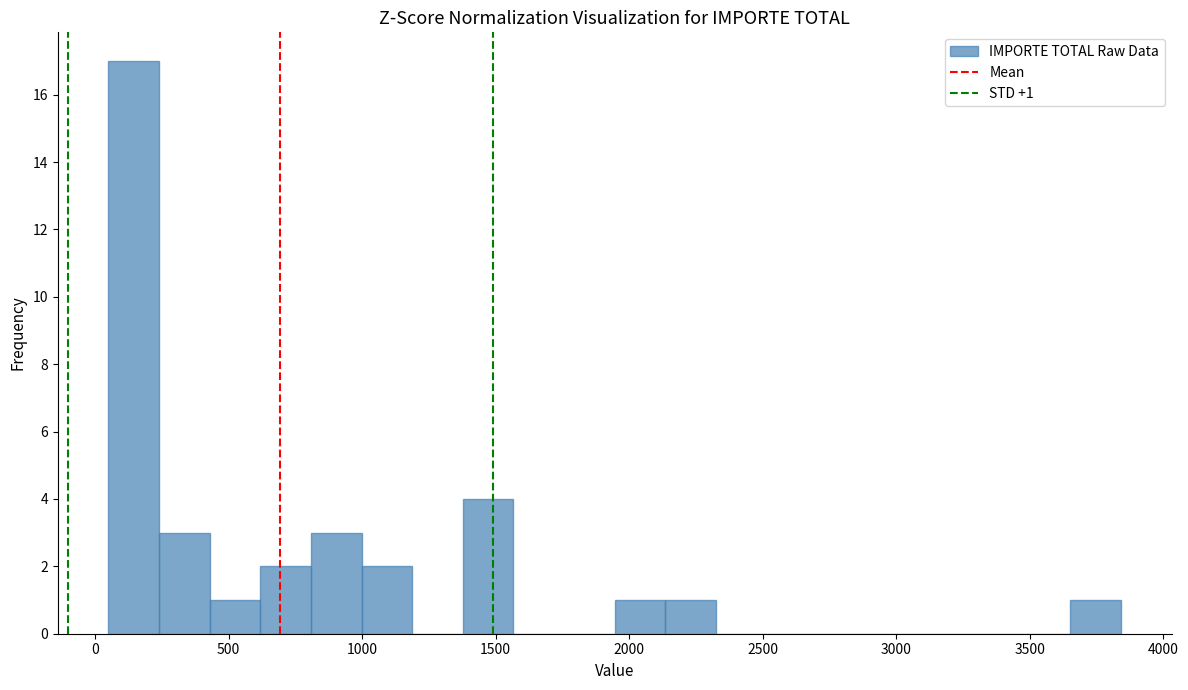

Read against the x-axis, roughly where is the centre of the tallest bar?

150